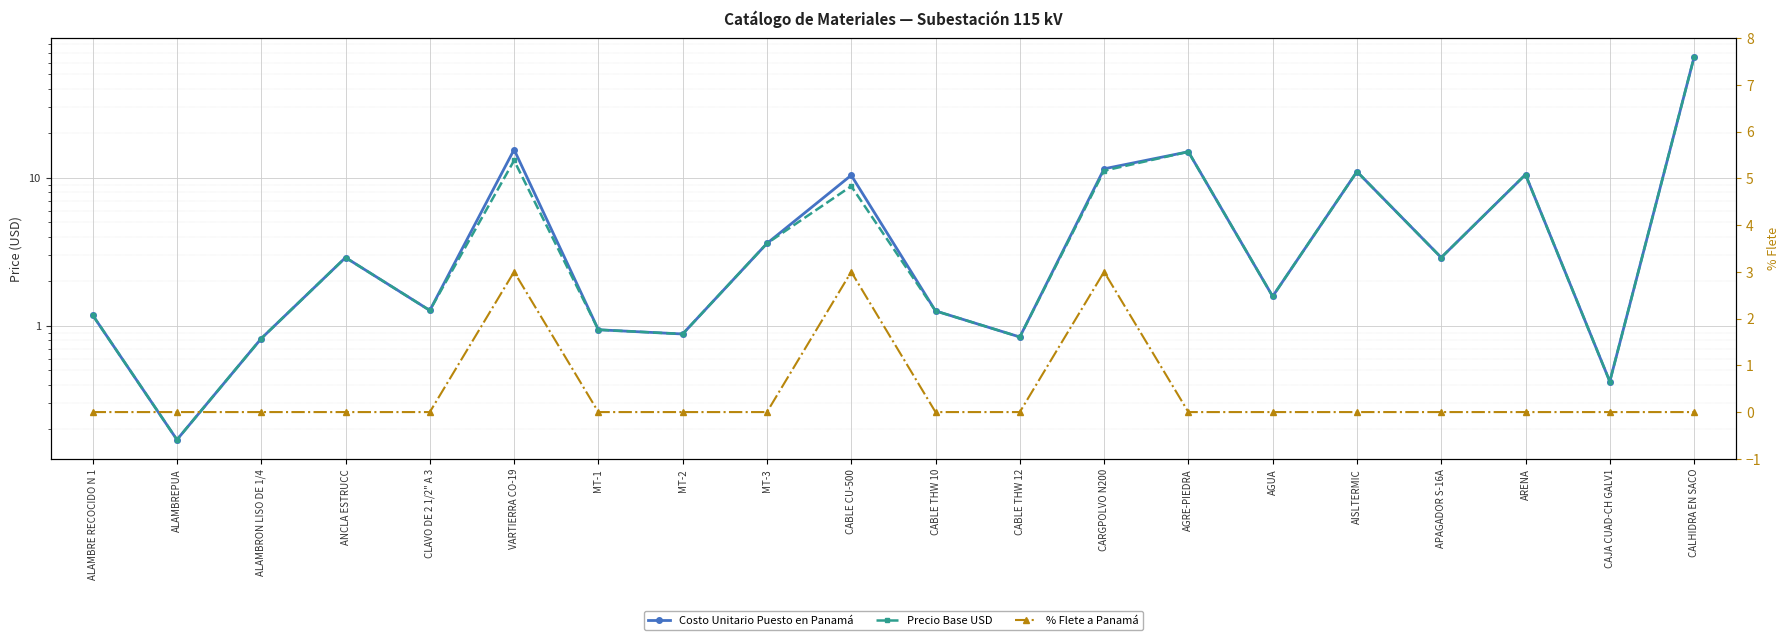

Read the Precio Base USD value at ALAMBRE RECOCIDO N 1.

1.2